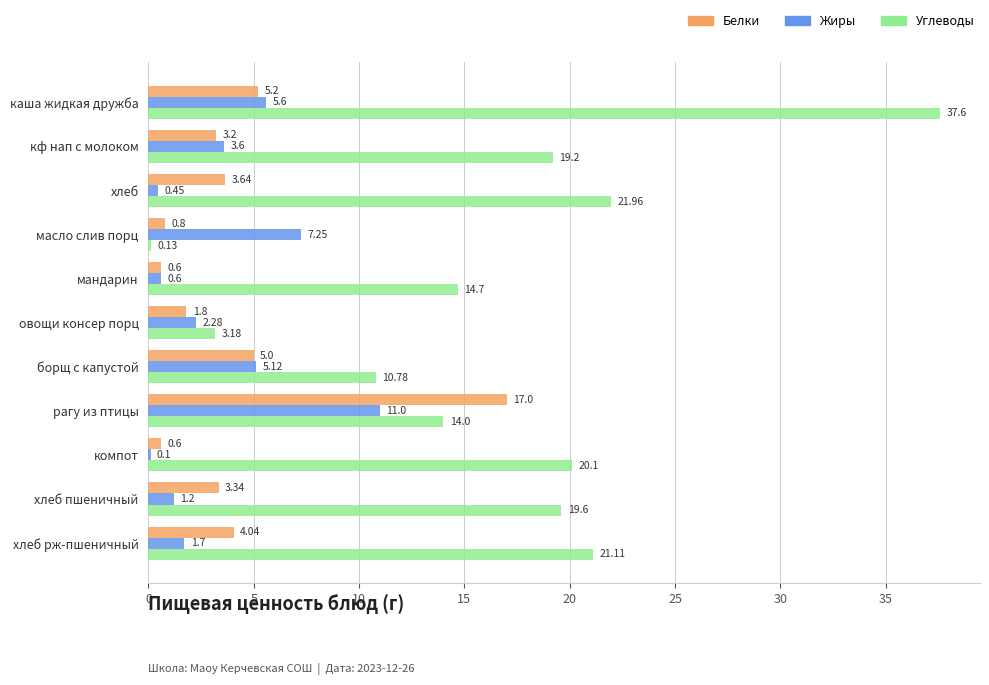

How many categories are shown in the chart?

11